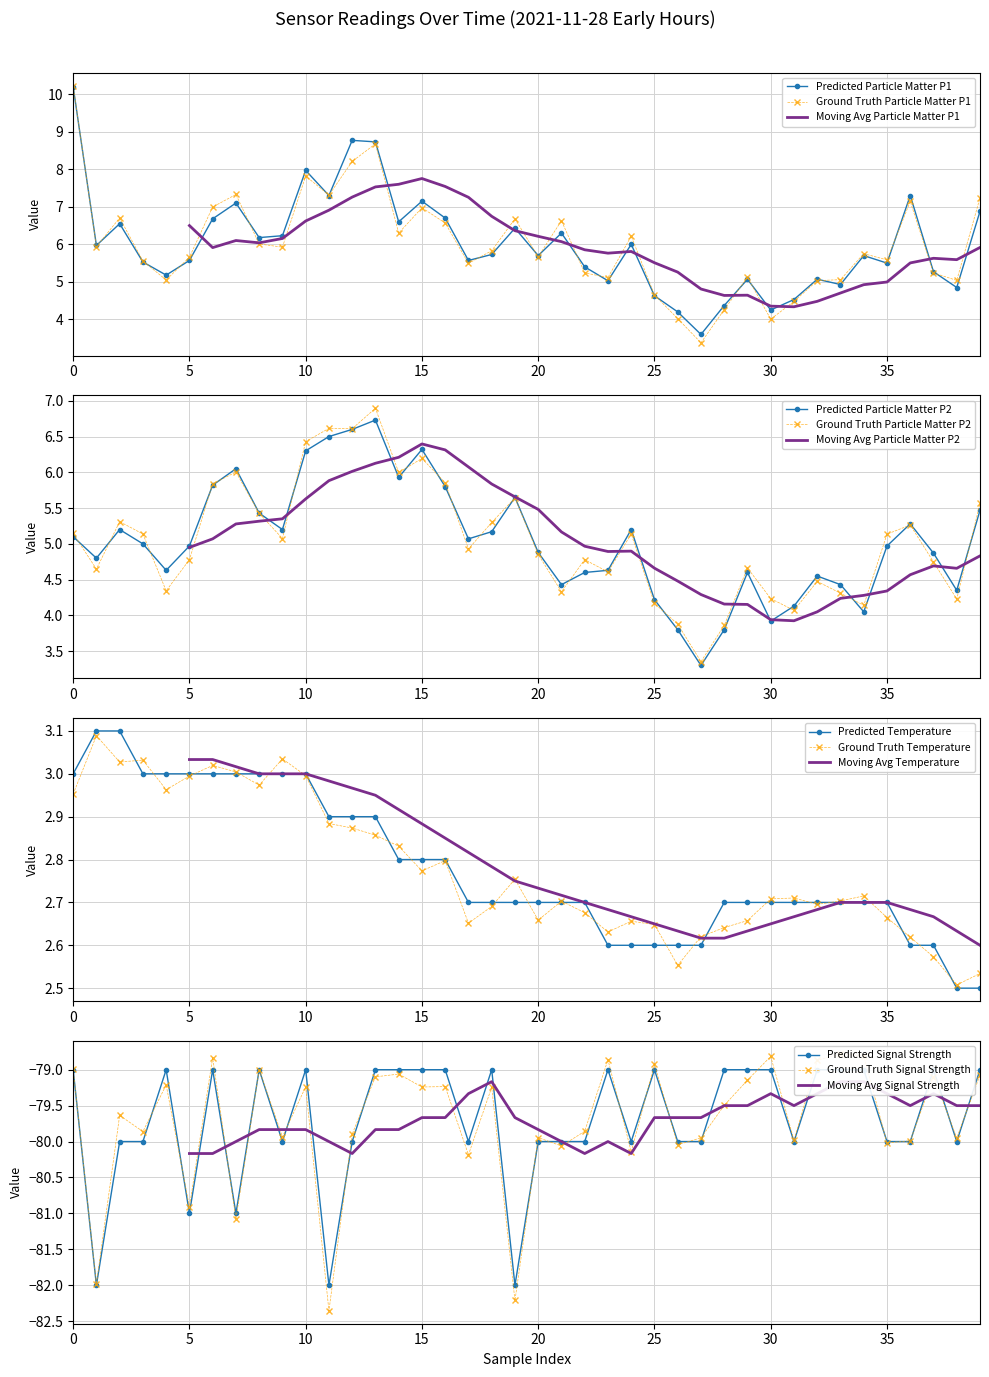

Is it true that Temp equals 1.9 at SDS_P1?

False